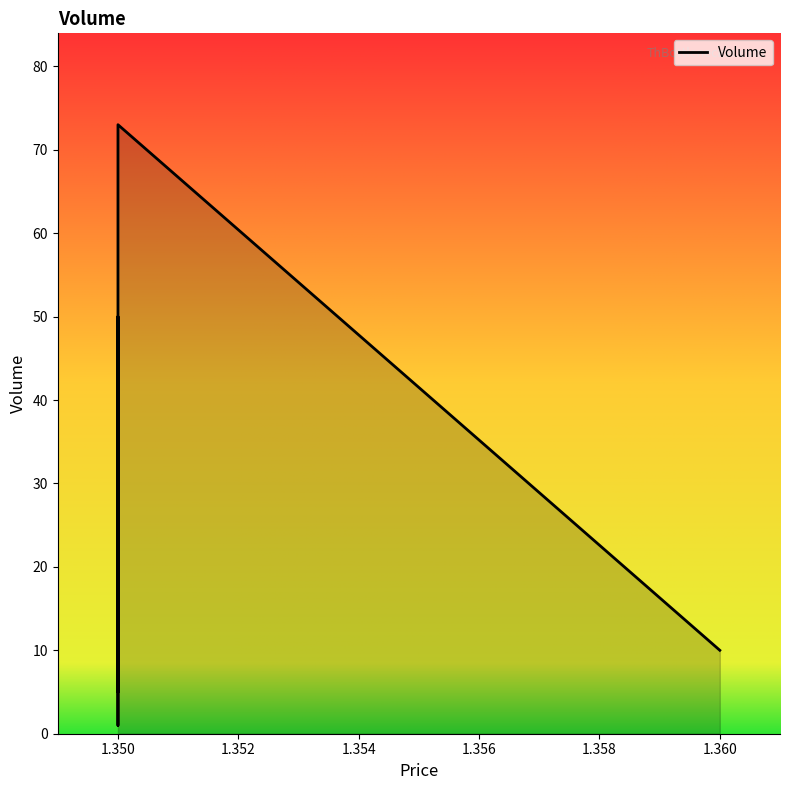

How many interior local peaks (higher than both neighbors) does the data have?

2